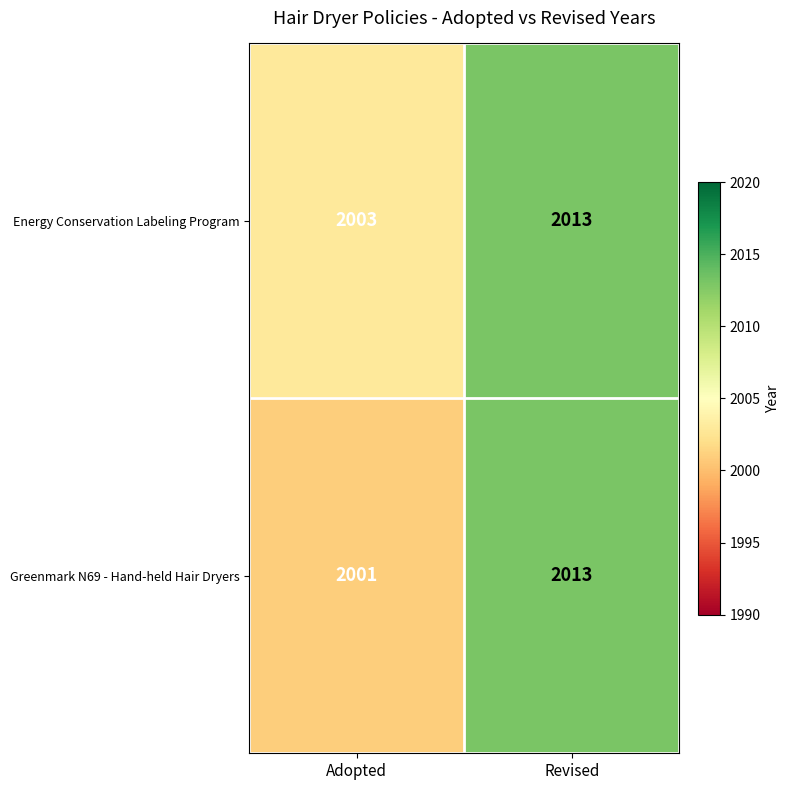

True or false: Energy Conservation Labeling Program has a value of 2003 at Adopted.

True